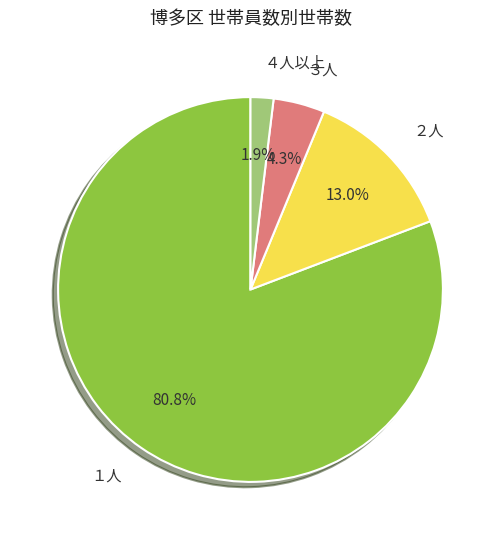

Do １人 and ３人 together represent more than half of the pie?

Yes